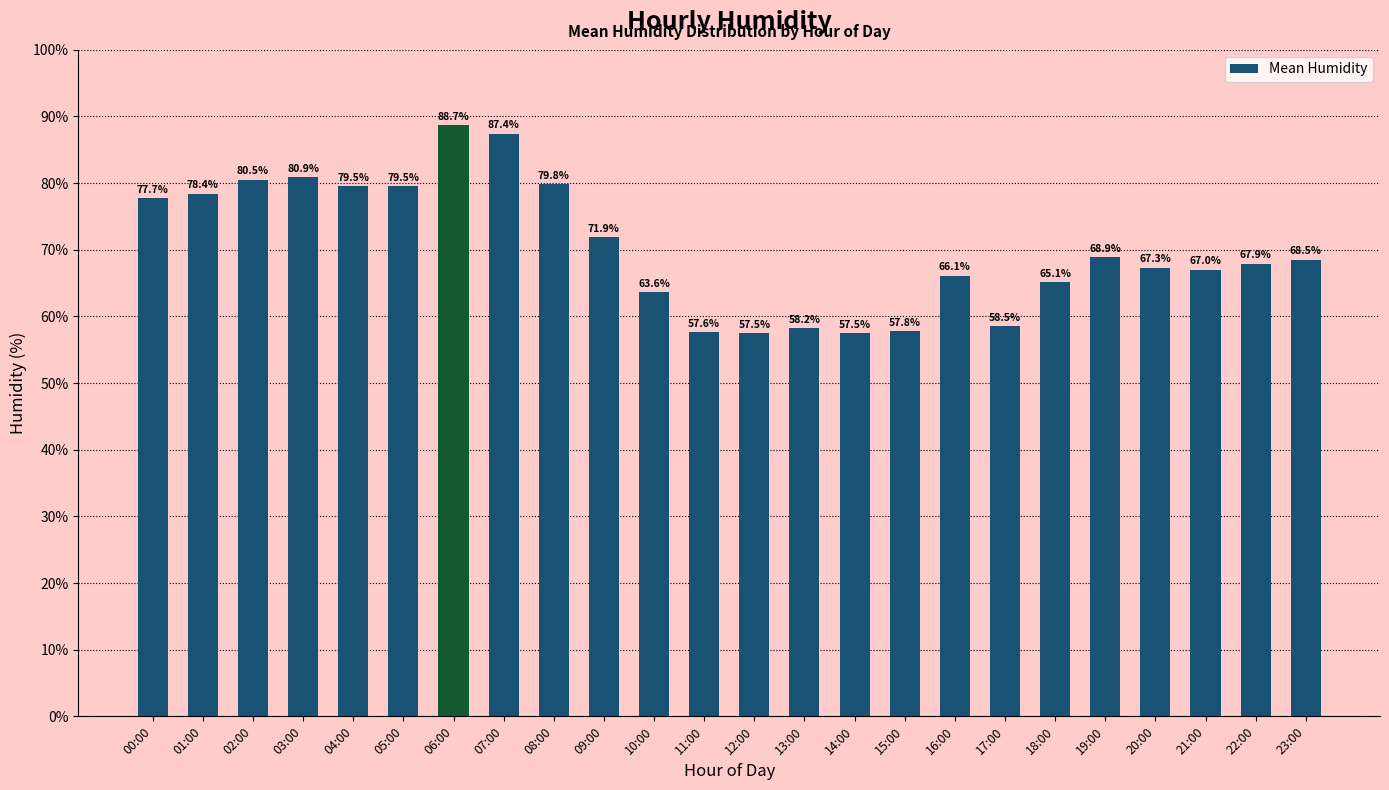

Which label corresponds to the largest value in the chart?

06:00